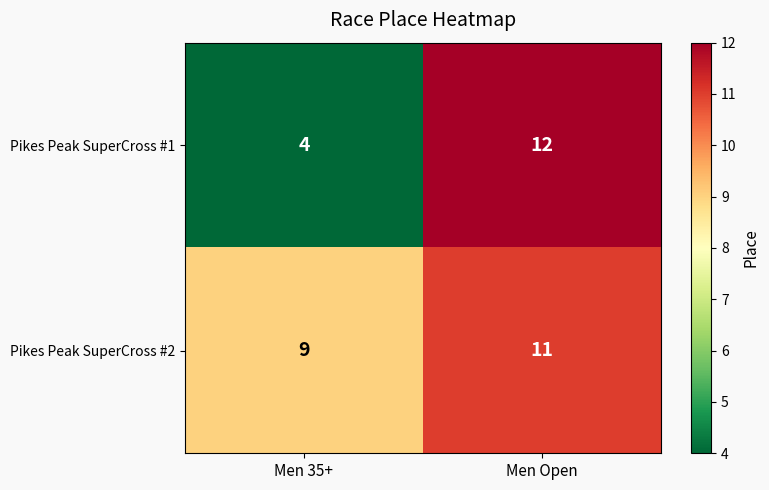

How many categories are shown in the chart?

2